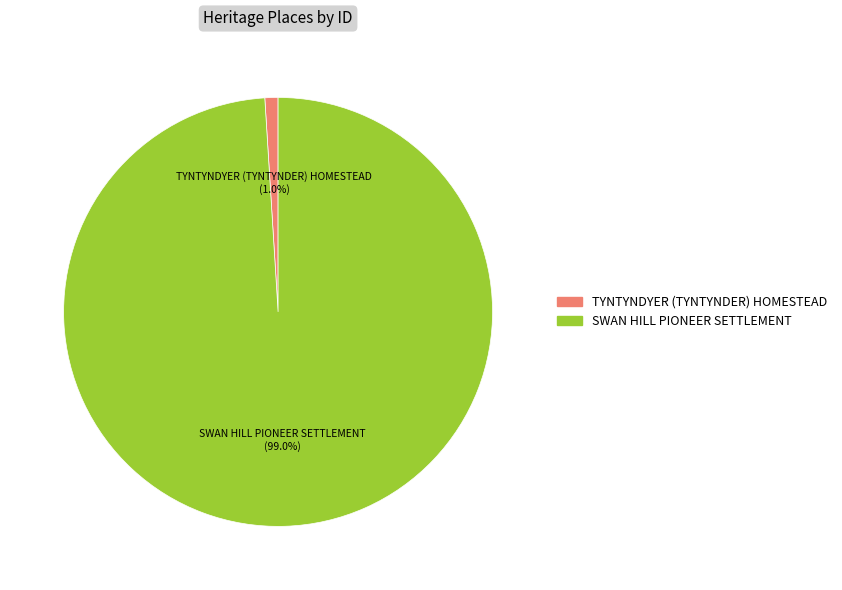

Does SWAN HILL PIONEER SETTLEMENT account for over 50% of the chart?

Yes